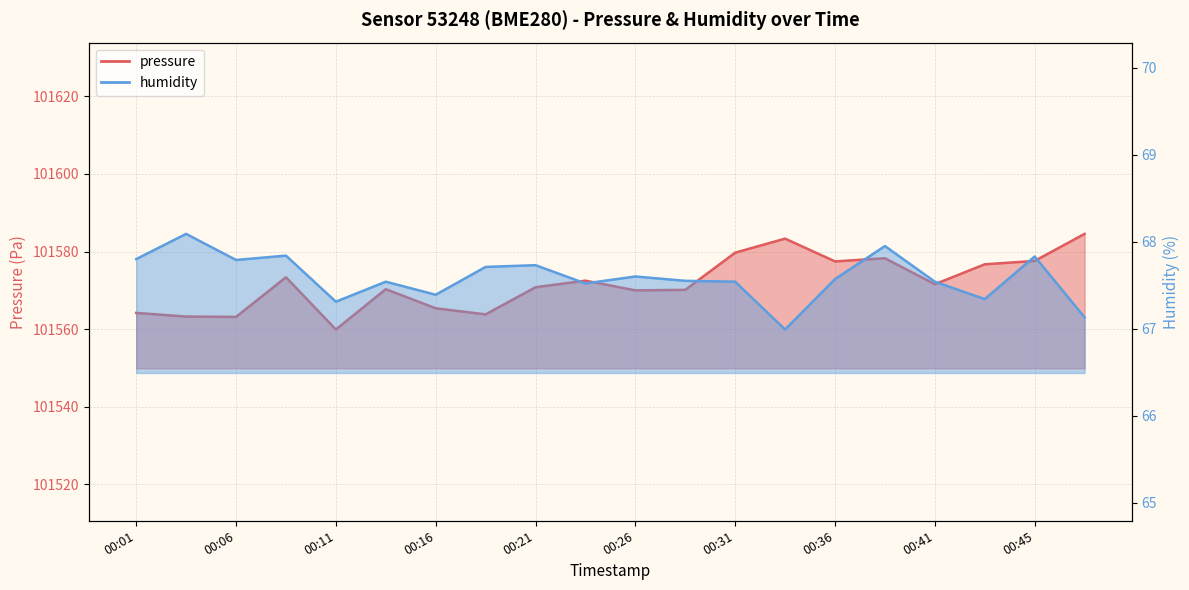

How many distinct data groups are displayed?

2